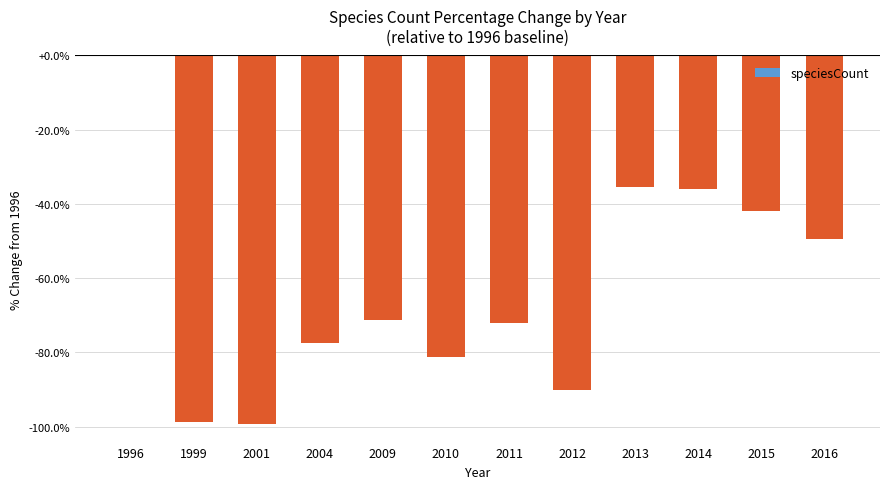

Which has a higher value, 1996 or 2014?

1996